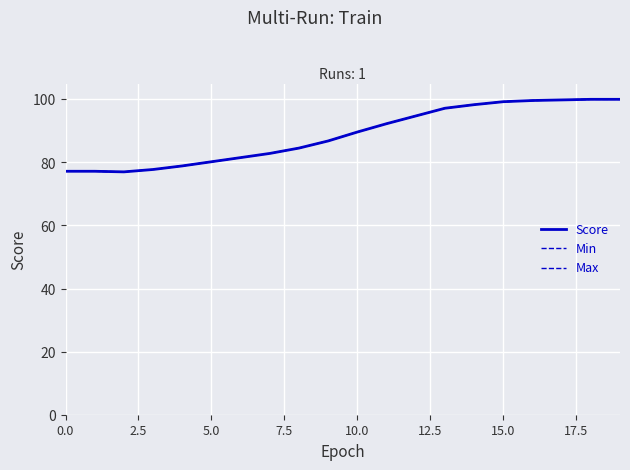

True or false: Score and Max intersect in this chart.

False